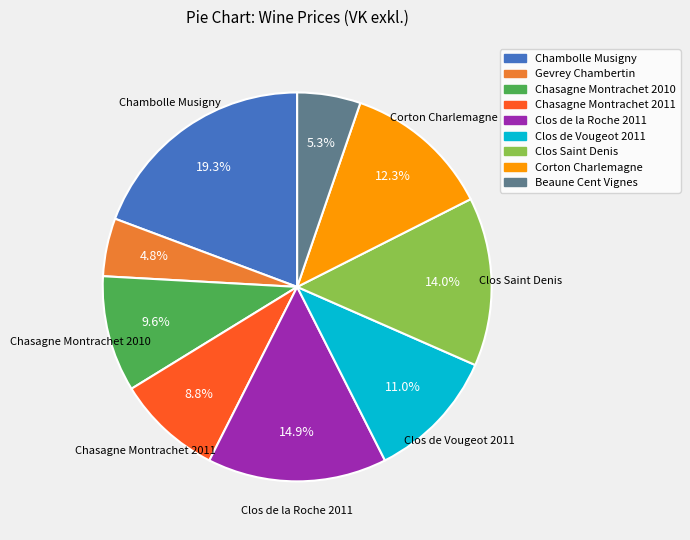

To the nearest percent, what portion does Chasagne Montrachet 2011 represent?

9%